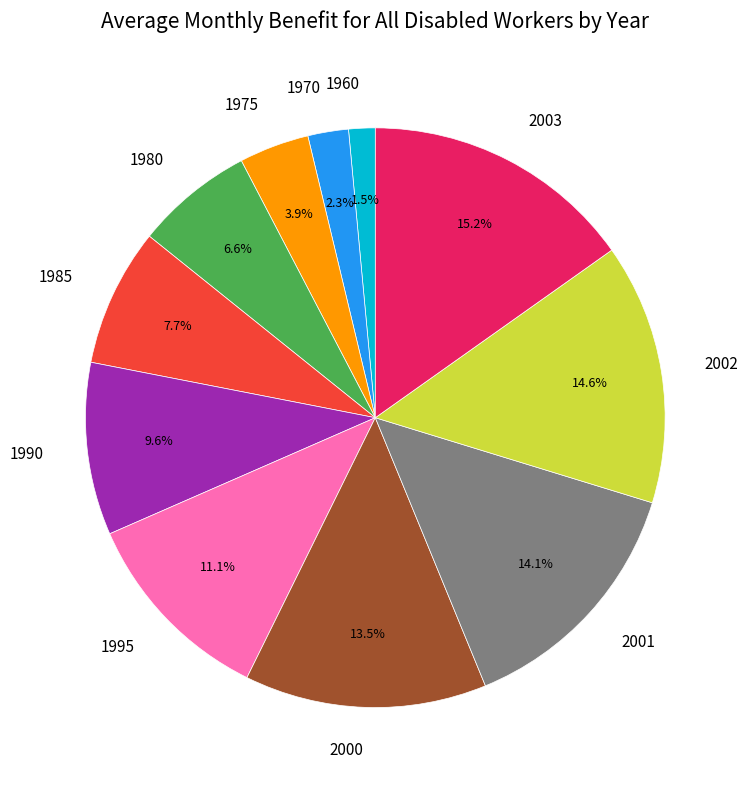

How many slices are in this pie chart?

11